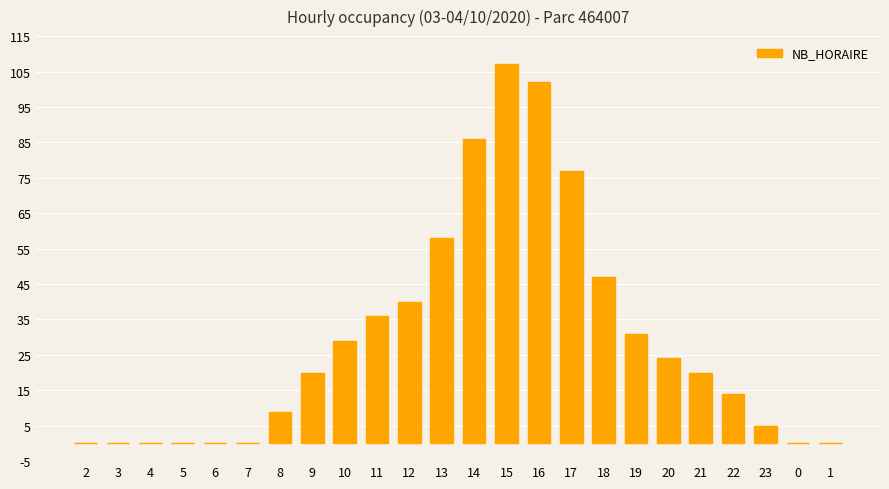

What is the change in value from 13 to 0?

-58